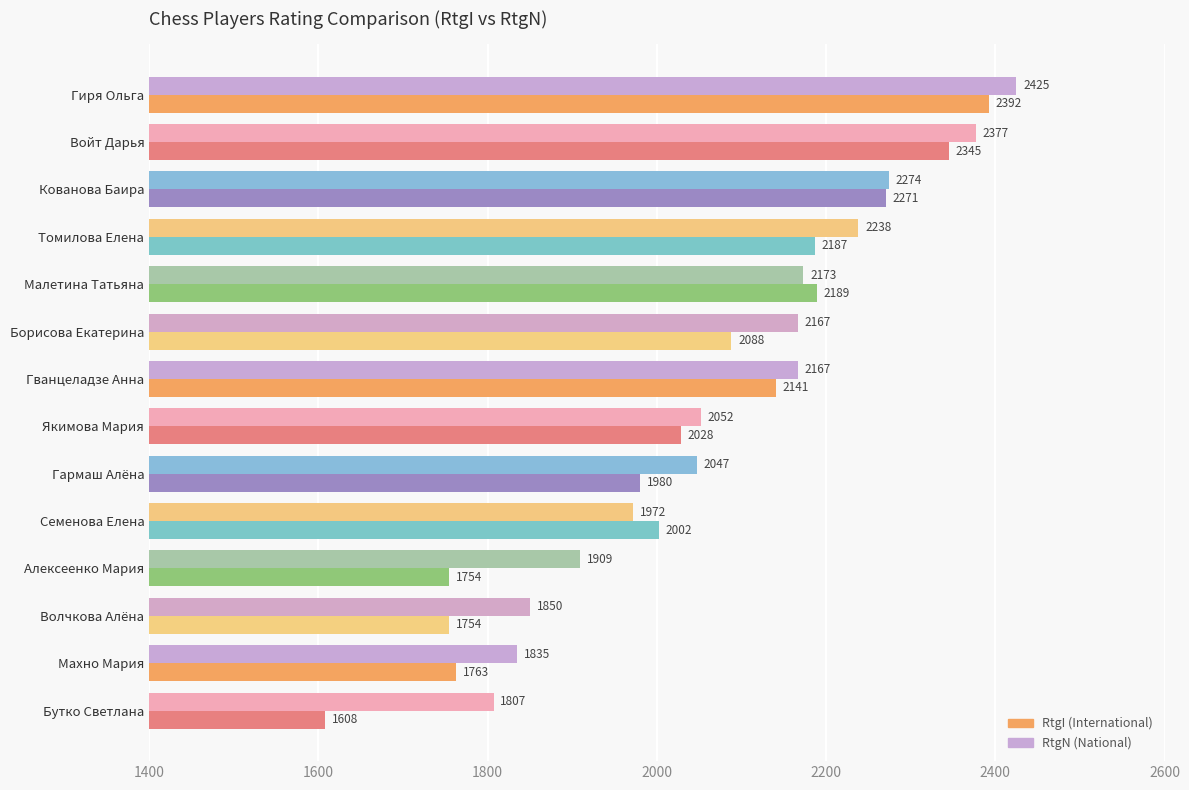

What is the total value across all series at Гиря Ольга?

4817